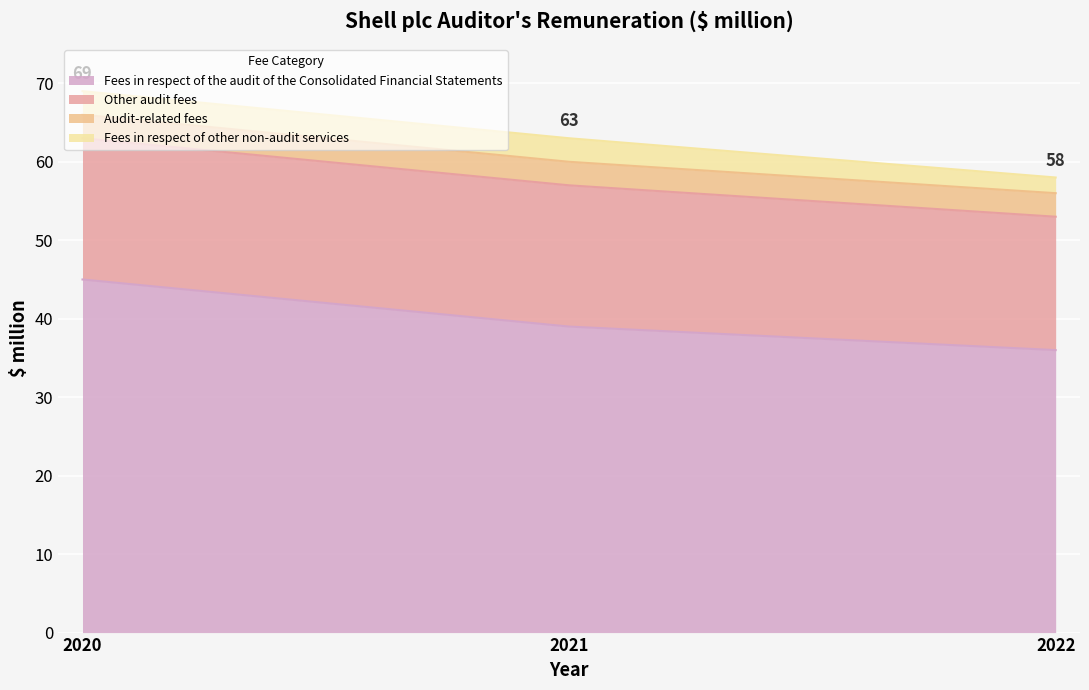

Reading left to right, list all the values displayed in this chart.

Fees in respect of the audit of the Consolidated Financial Statements: 2020=45	2021=39	2022=36
Other audit fees: 2020=18	2021=18	2022=17
Audit-related fees: 2020=3	2021=3	2022=3
Fees in respect of other non-audit services: 2020=3	2021=3	2022=2